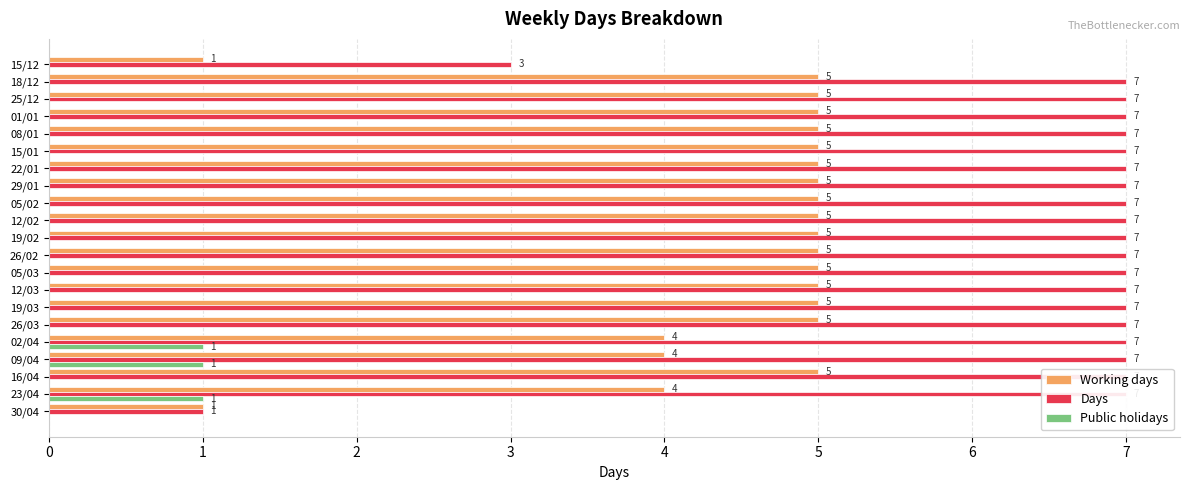

What is the value of the Working days bar at the 9th from the left?

5